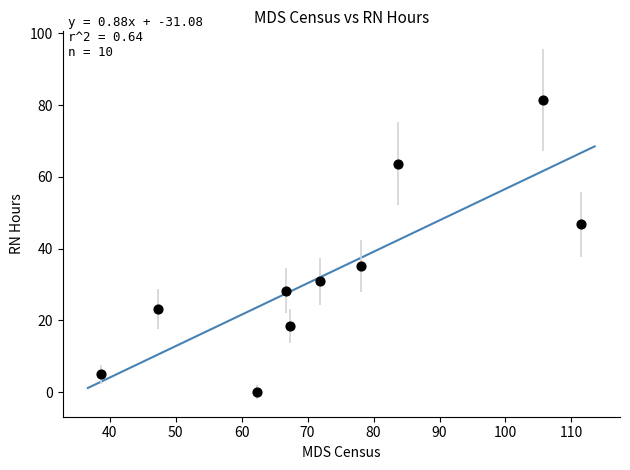

What is the average Y value?

33.3